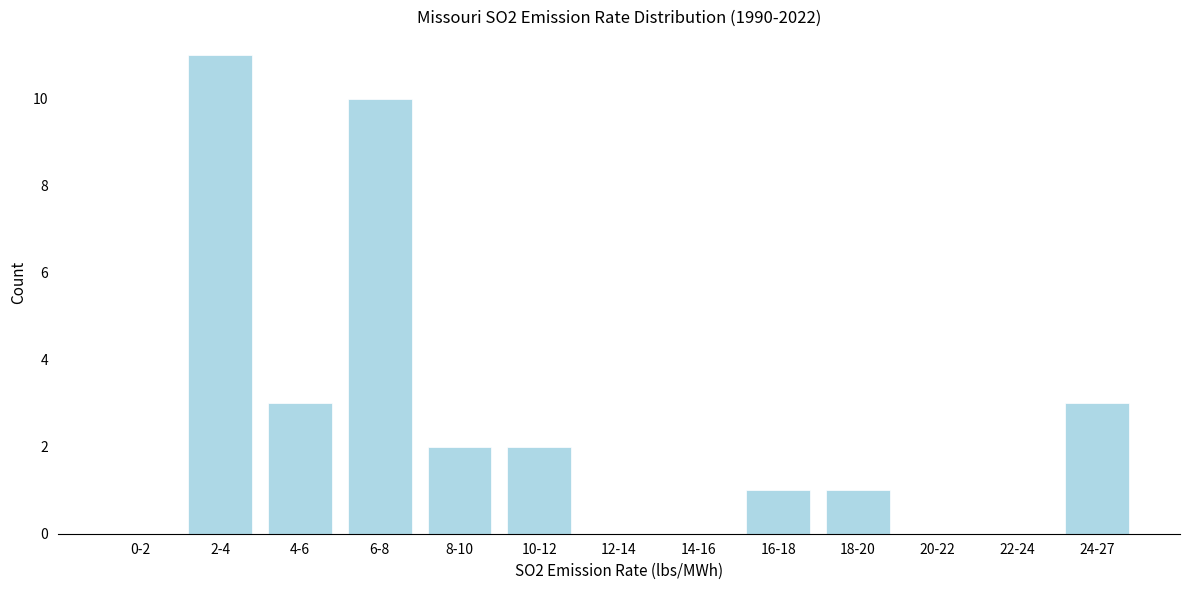

Reading right to left, what are all the values shown in this chart?

24-27=3	22-24=0	20-22=0	18-20=1	16-18=1	14-16=0	12-14=0	10-12=2	8-10=2	6-8=10	4-6=3	2-4=11	0-2=0